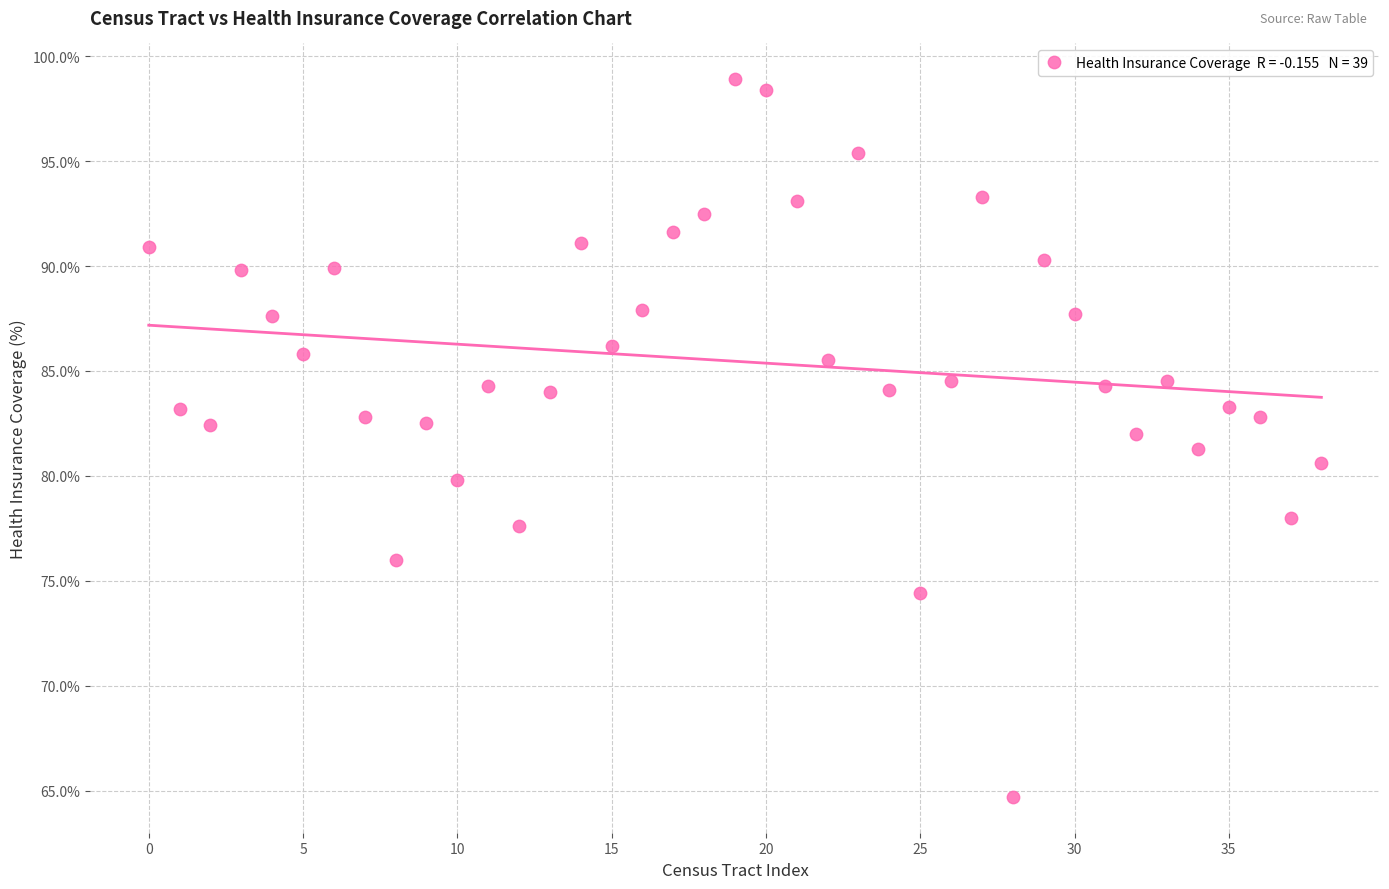

What is the range of Y values (max minus min)?

34.2